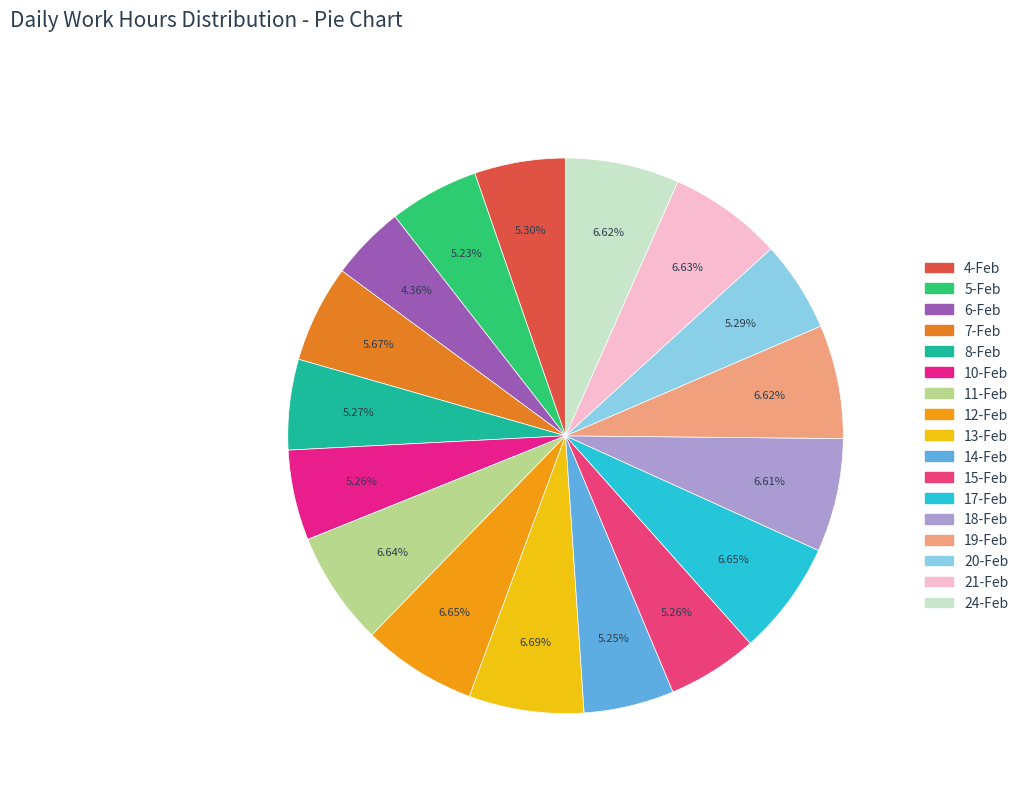

Which slice is the largest?

13-Feb